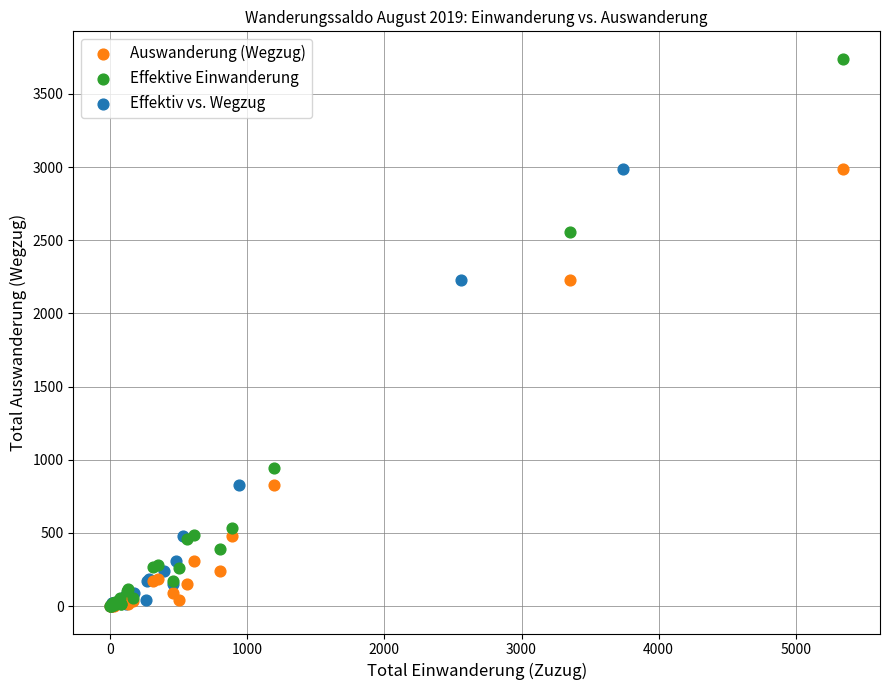

Which series reaches the maximum Y coordinate?

Effektive Einwanderung